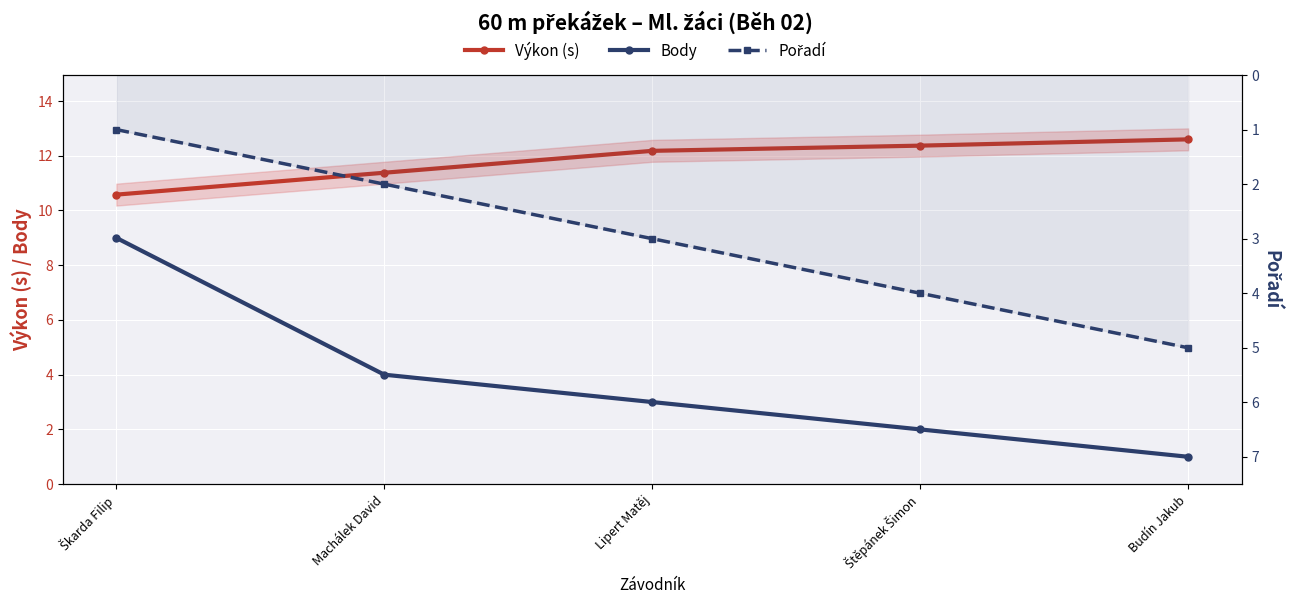

How many values in the Pořadí series exceed 3?

2